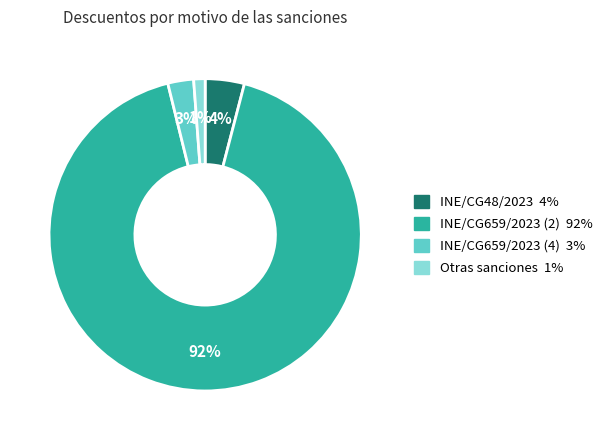

To the nearest percent, what is the average slice percentage?

25%